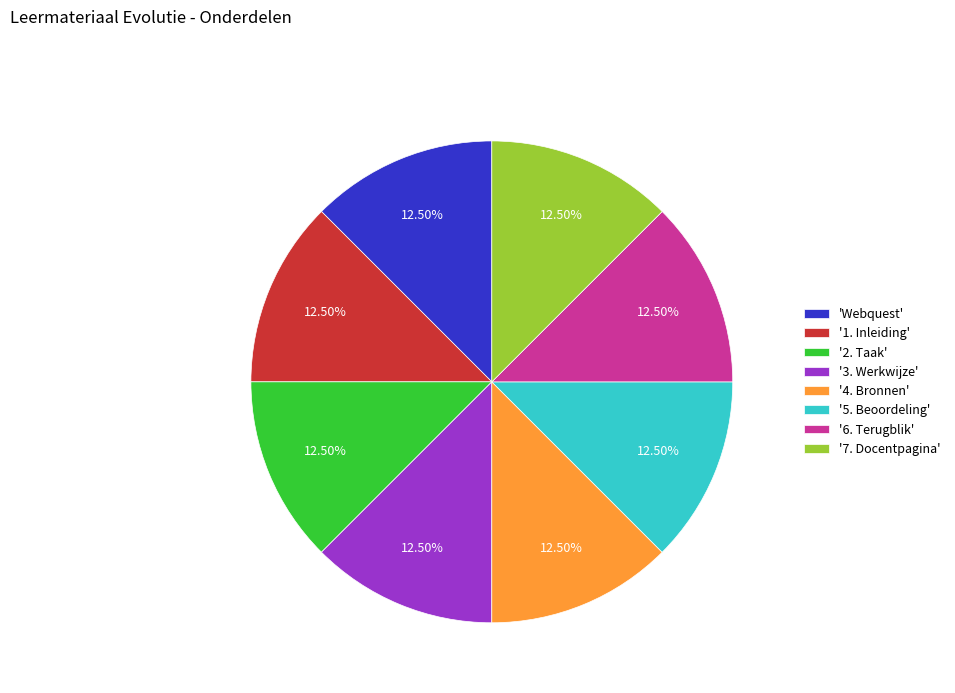

Combined, do '6. Terugblik' and '2. Taak' account for over 50%?

No